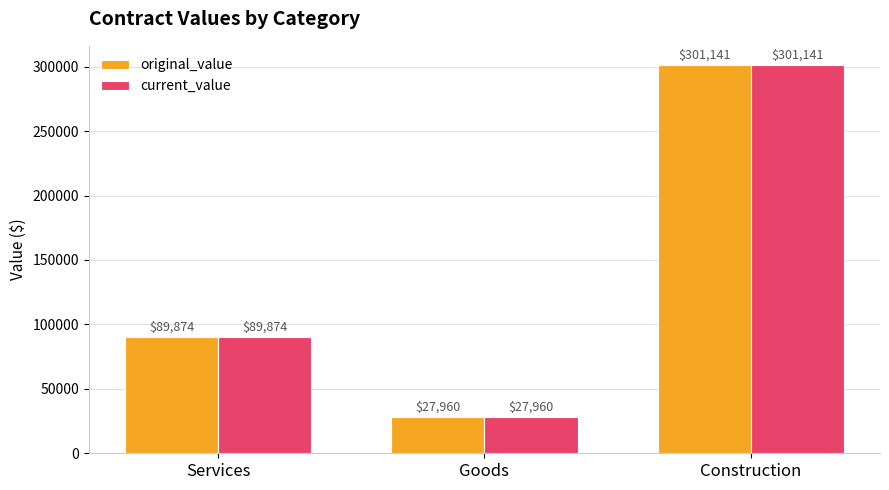

Is the value of current_value at Construction greater than the value of original_value at Goods?

Yes